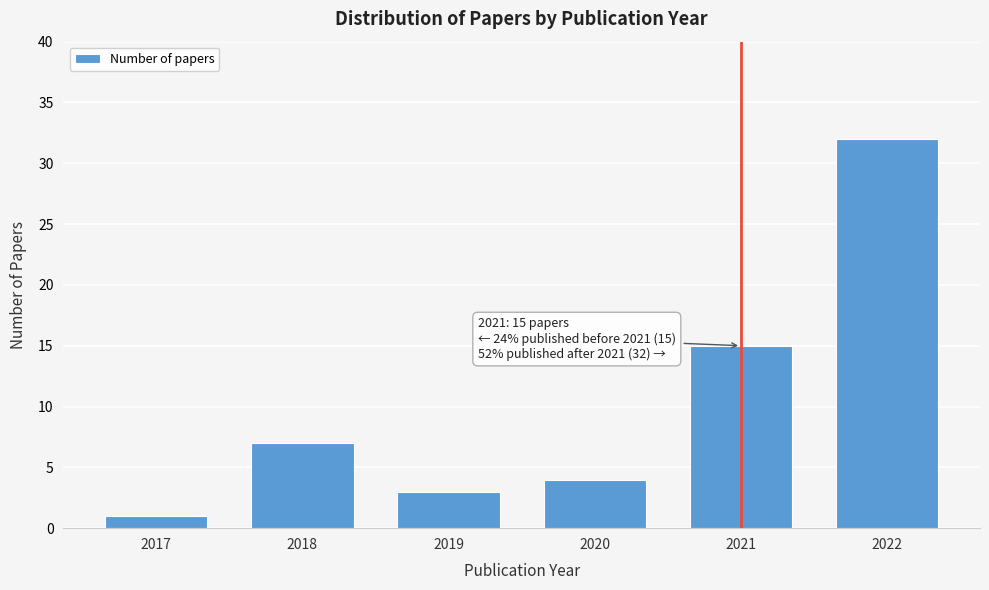

Reading left to right, transcribe all the data shown in this chart.

2017=1	2018=7	2019=3	2020=4	2021=15	2022=32